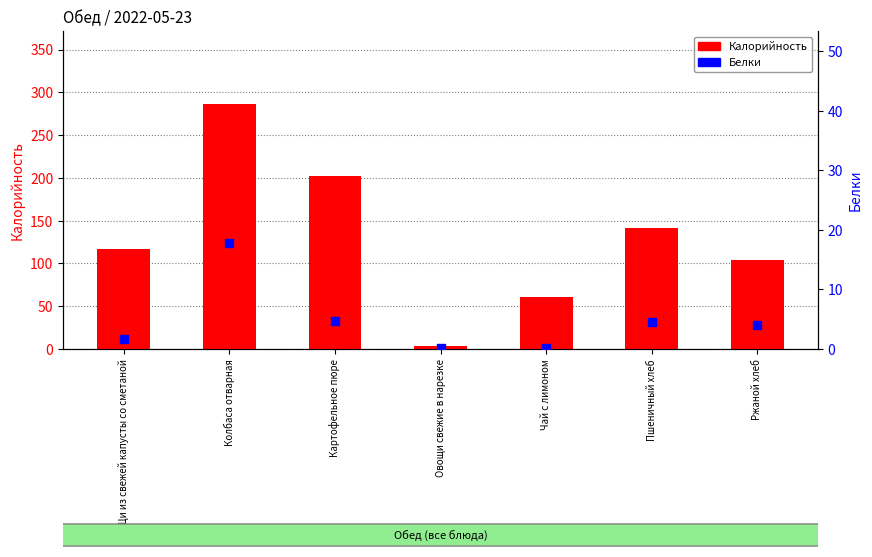

What are all the series names shown in the legend?

Калорийность, Белки